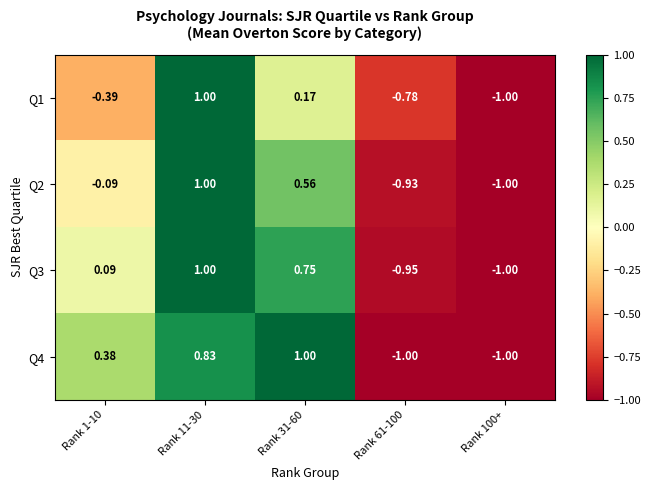

Is the value of Q3 at Rank 61-100 greater than the value of Q4 at Rank 1-10?

No